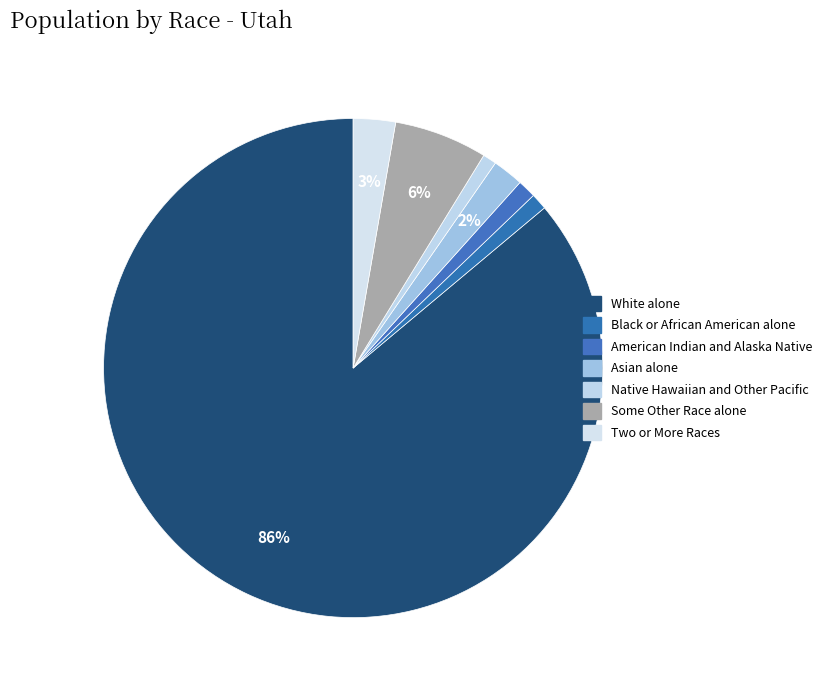

The Asian alone slice represents 15% of the pie. True or false?

False